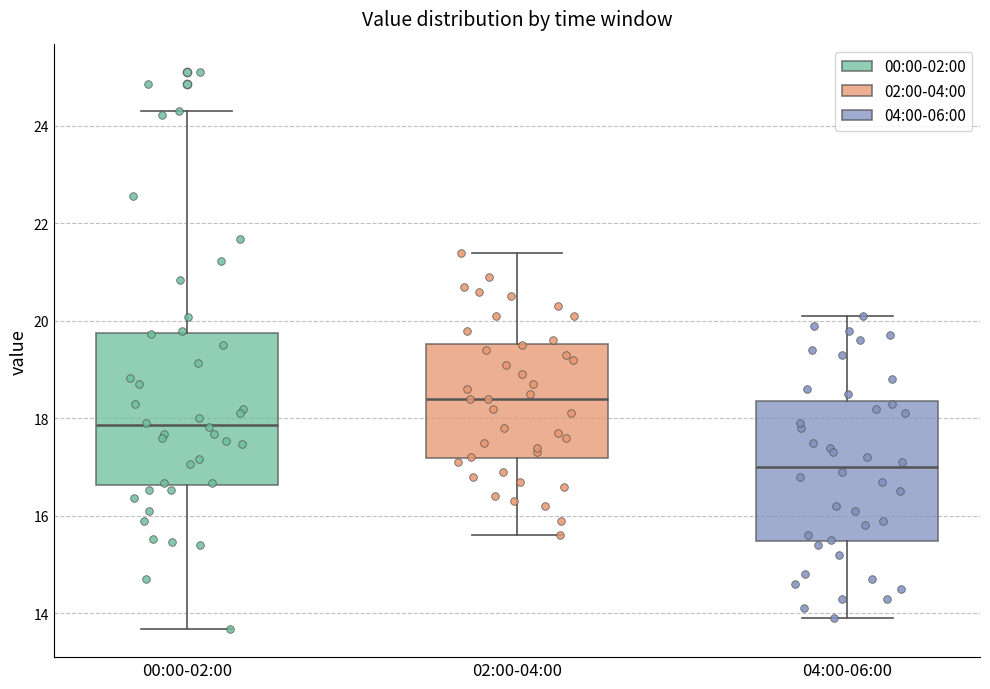

Reading left to right, transcribe this box plot: for each box, give where its median line is, the range the box spans, and where its two whiskers end, as read against the y-axis. The values are not printed on the chart, so give them approximately, as read against the axis.

00:00-02:00: median 17.8, box 16.6 to 19.8, whiskers 13.6 to 24.4
02:00-04:00: median 18.4, box 17.2 to 19.6, whiskers 15.6 to 21.4
04:00-06:00: median 17.0, box 15.4 to 18.4, whiskers 14.0 to 20.2